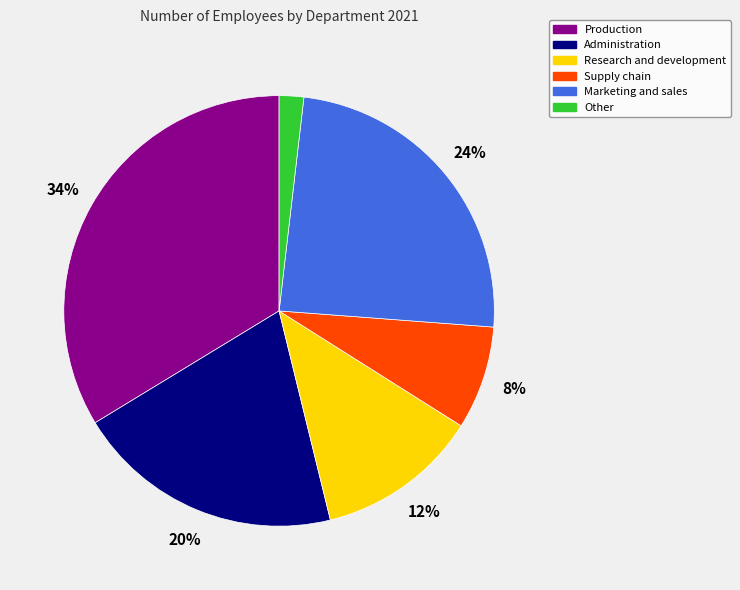

What is the ratio of the value at Other to the value at Research and development?

0.2